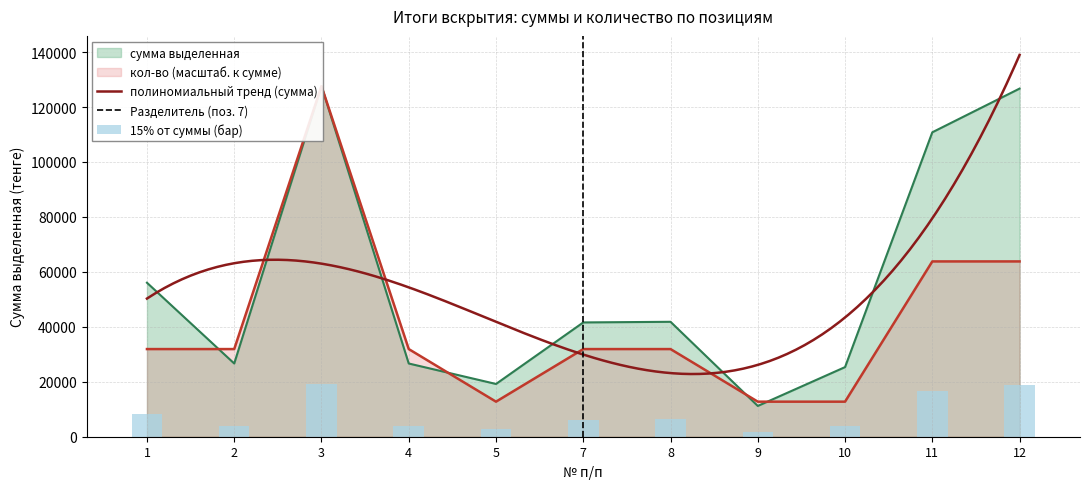

Which series has the widest spread of values?

кол-во